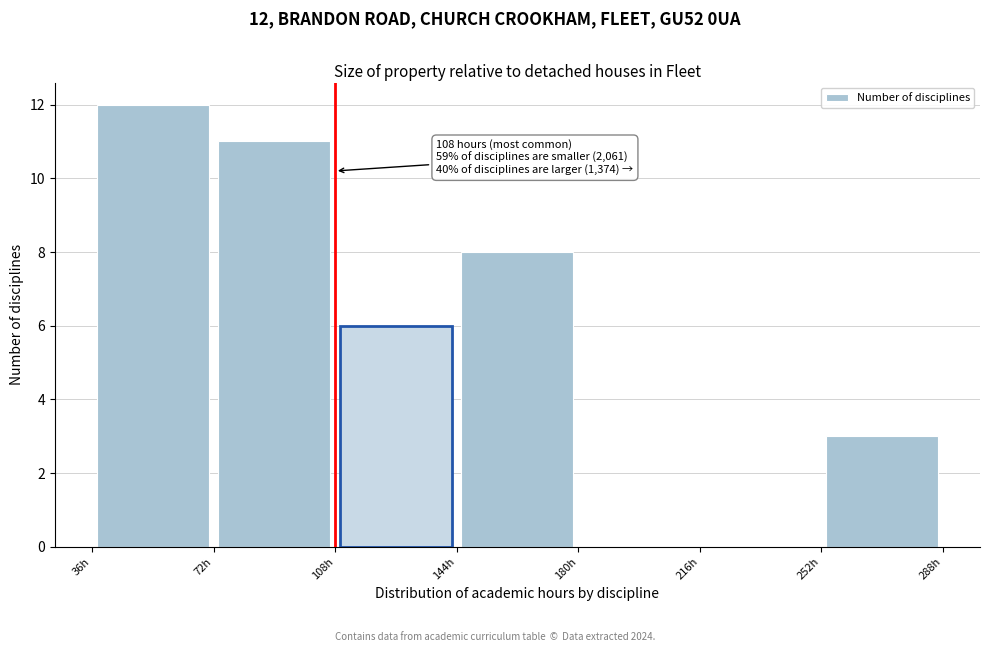

Which range on the x-axis has the tallest bar?

36 to 72